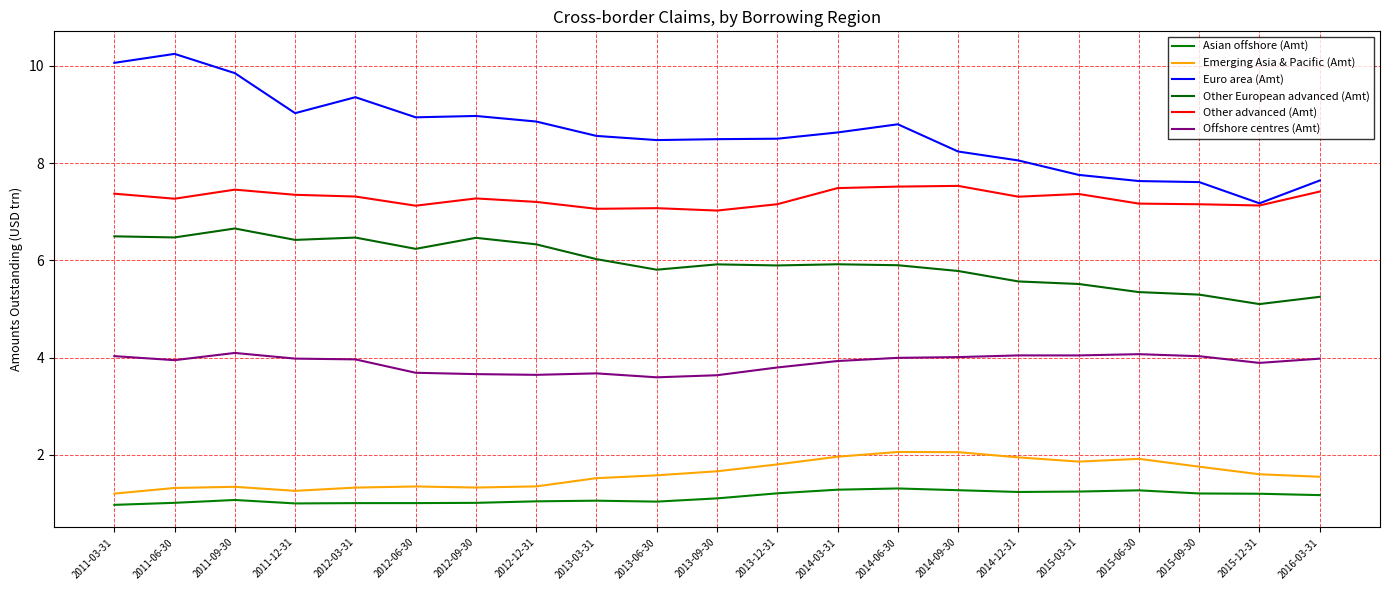

What is the average value of the Other European advanced (Amt) series?

5.9